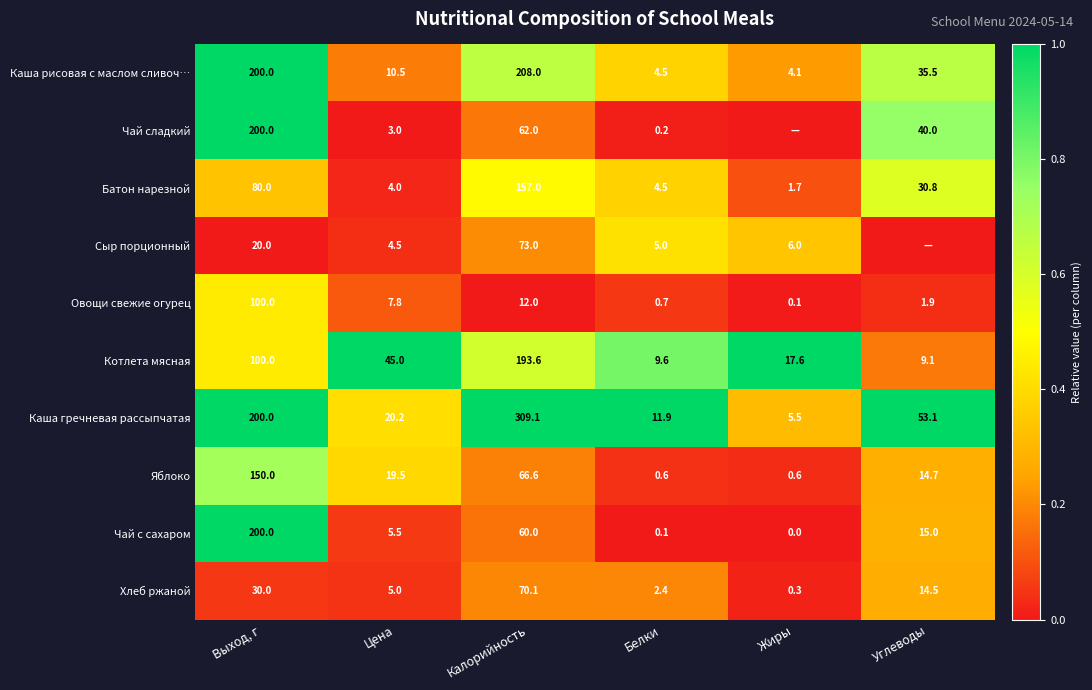

Which has a higher value, Выход, г or Калорийность?

Выход, г